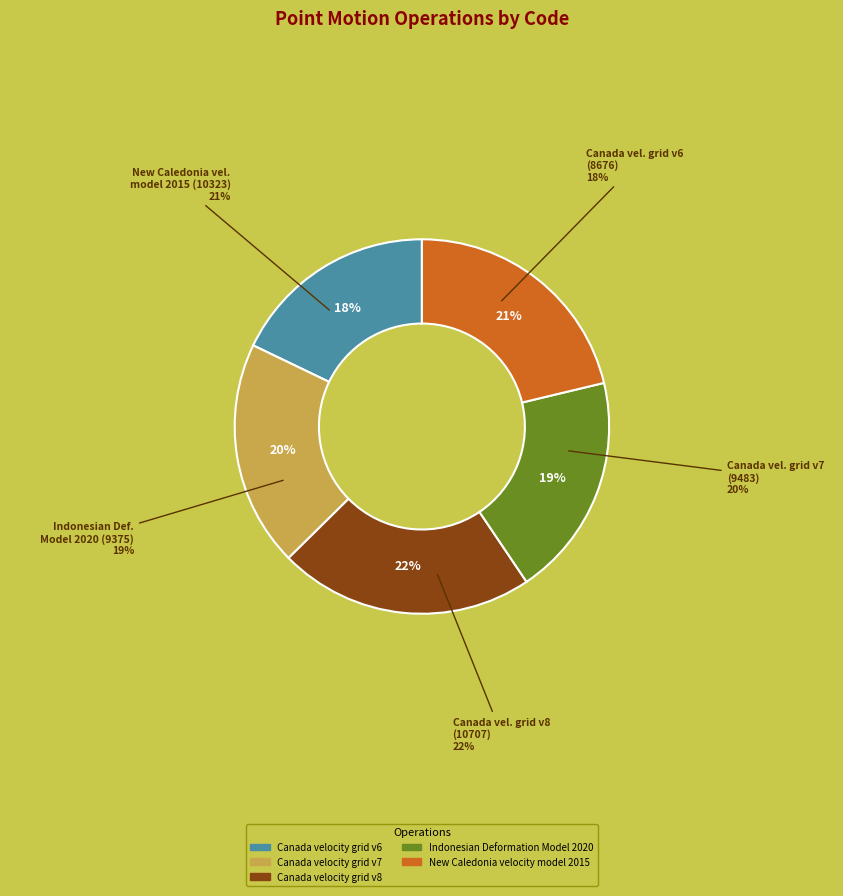

Between Canada velocity grid v8 and Indonesian Deformation Model 2020, which is larger?

Canada velocity grid v8